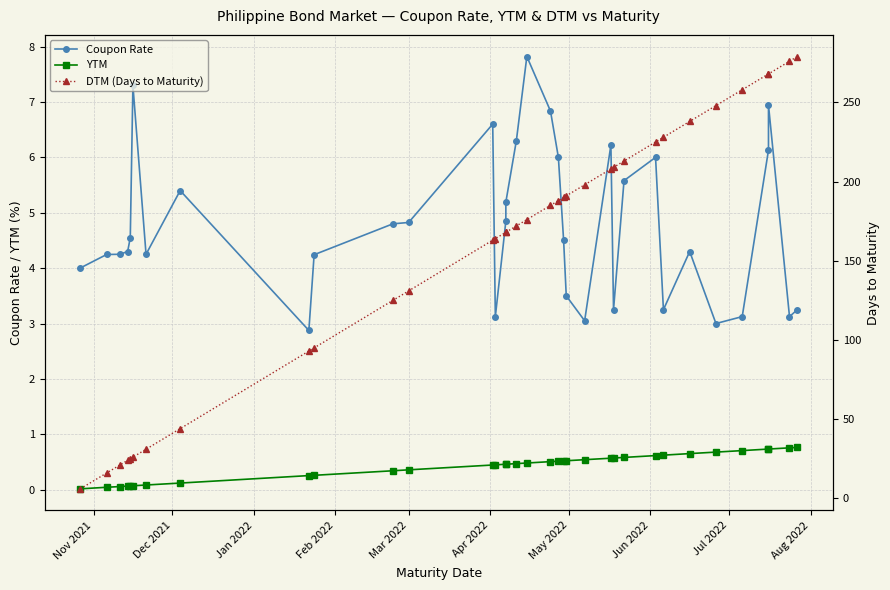

What is the difference between the maximum and minimum values in the DTM (Days to Maturity) series?

273.0